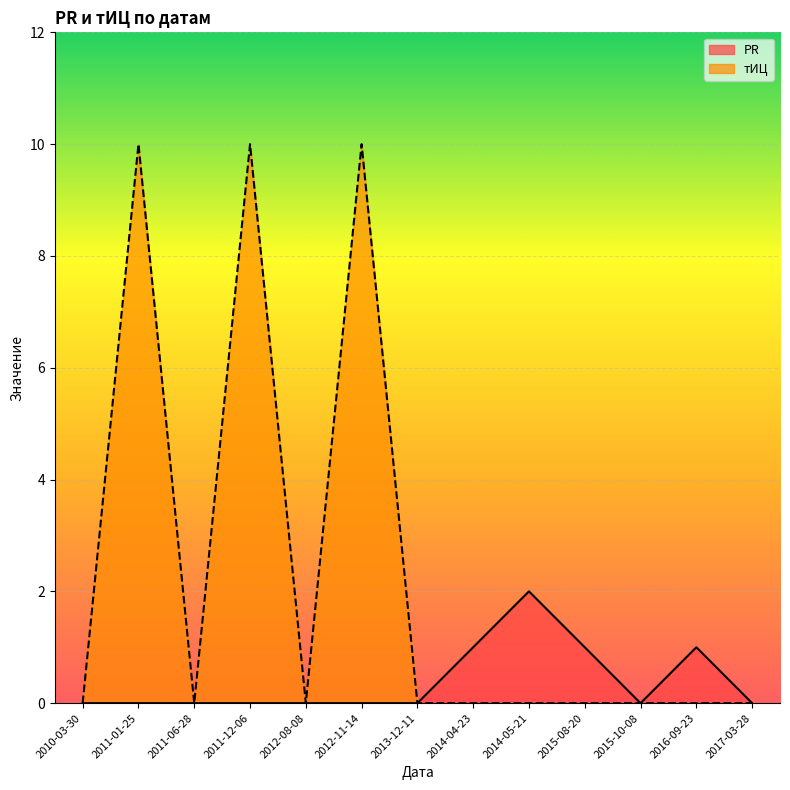

Which series changed the most between 2010-03-30 and 2015-08-20?

PR